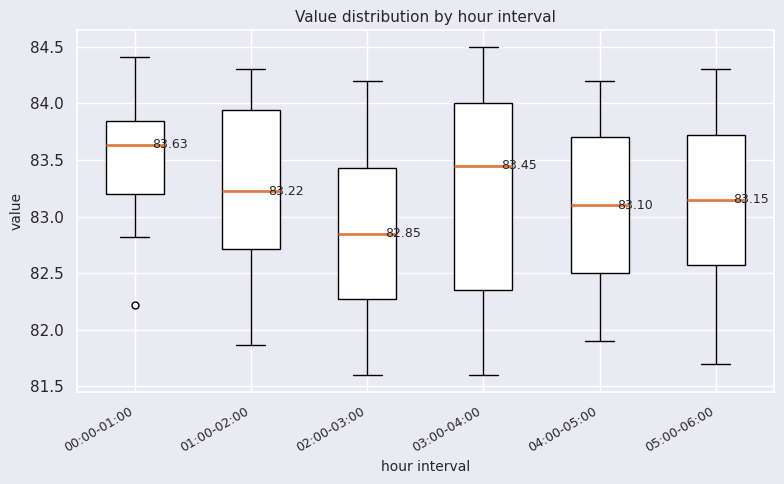

Which box is the tallest, from its lower edge to its upper edge?

03:00-04:00